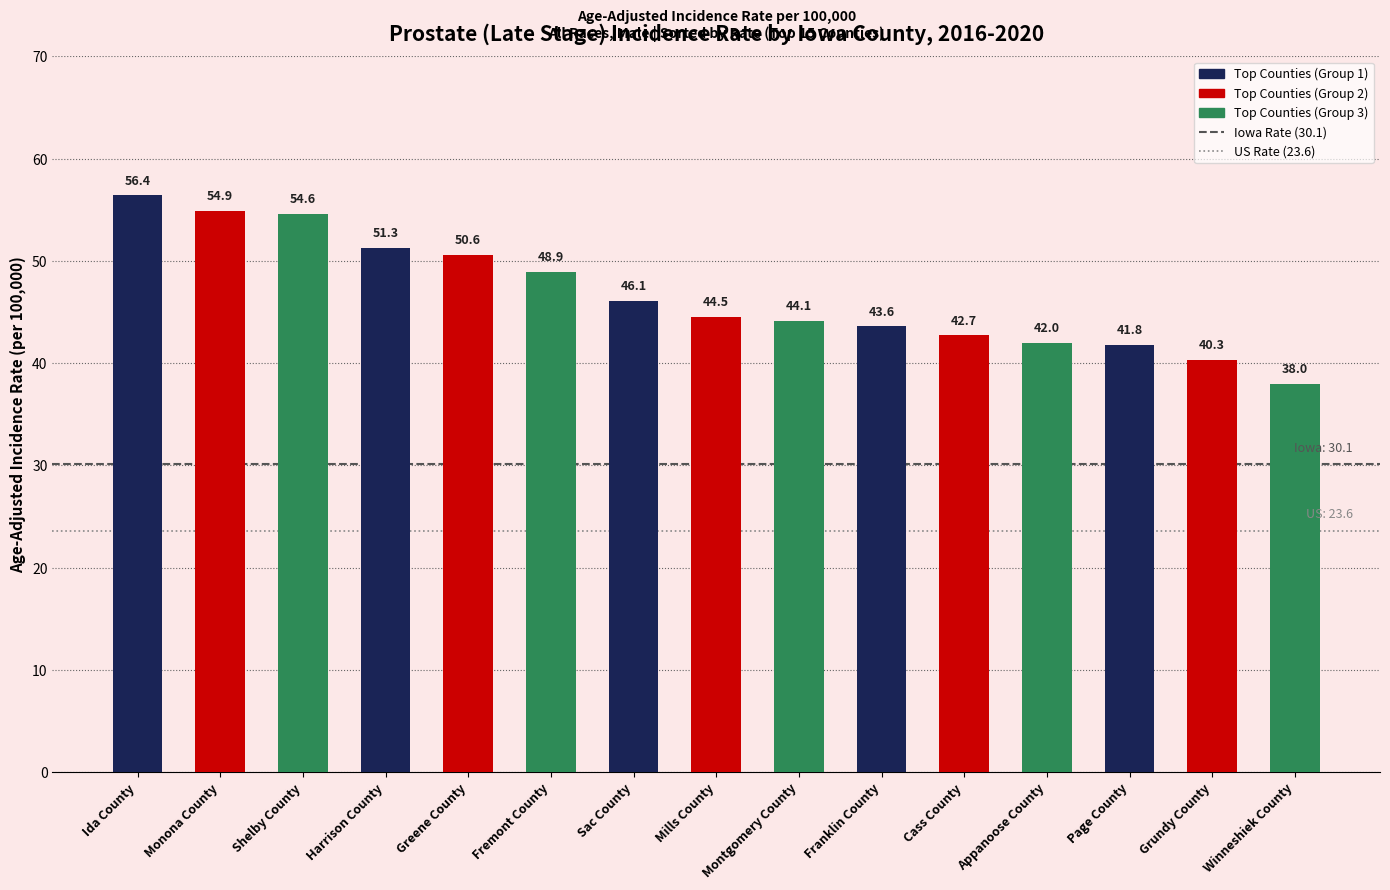

What is the difference between the values at Page County and Greene County?

8.8